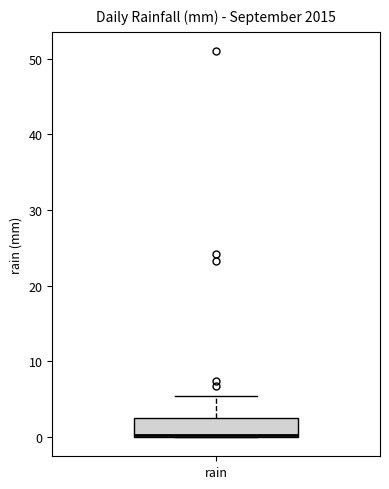

Read this box plot against the y-axis: the position of the median line, the range covered by the box, and the ends of both whiskers. The values are not printed on the chart, so give them approximately, as read against the axis.

median 0 (drawn on the box's lower edge), box 0 to 3, whiskers 0 to 5